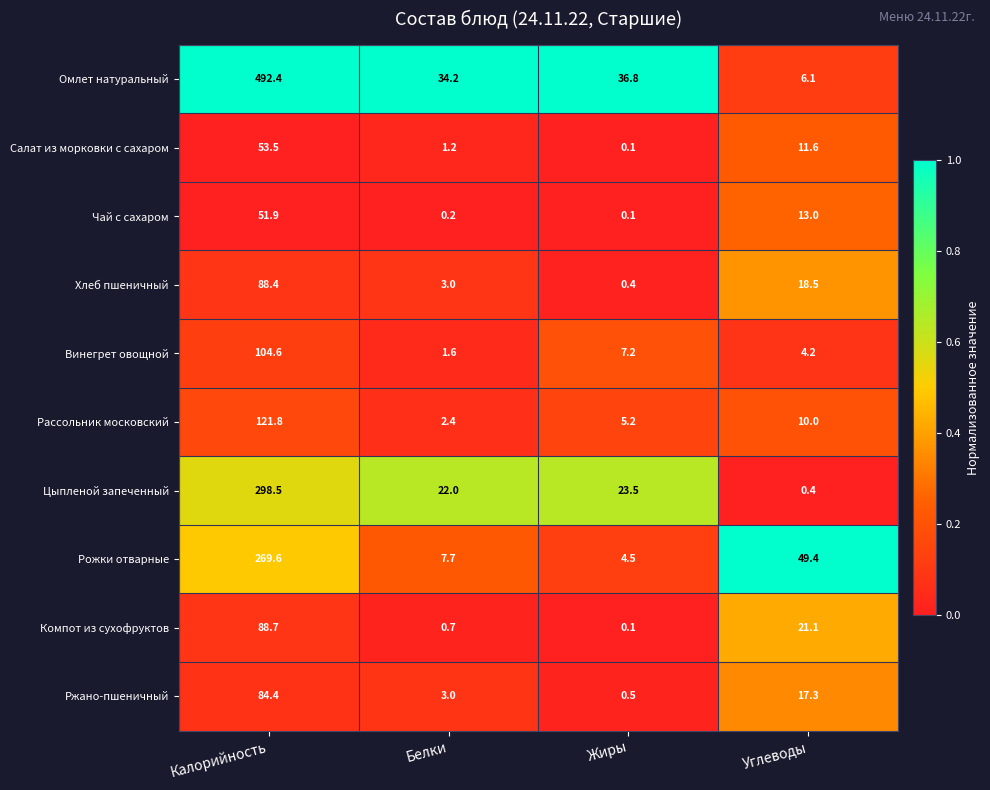

What is the difference between the Рассольник московский values at Углеводы and Жиры?

4.8